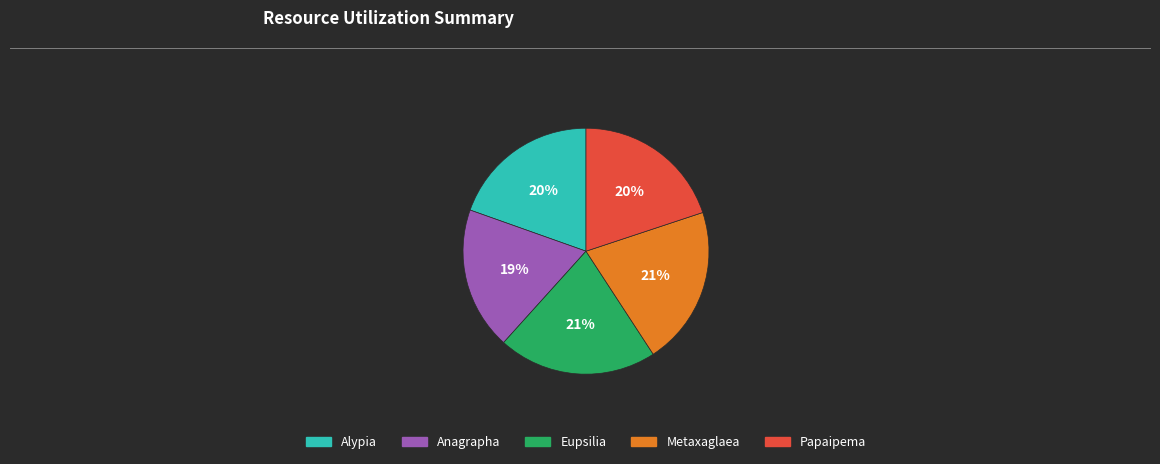

Which has a higher value, Eupsilia or Anagrapha?

Eupsilia